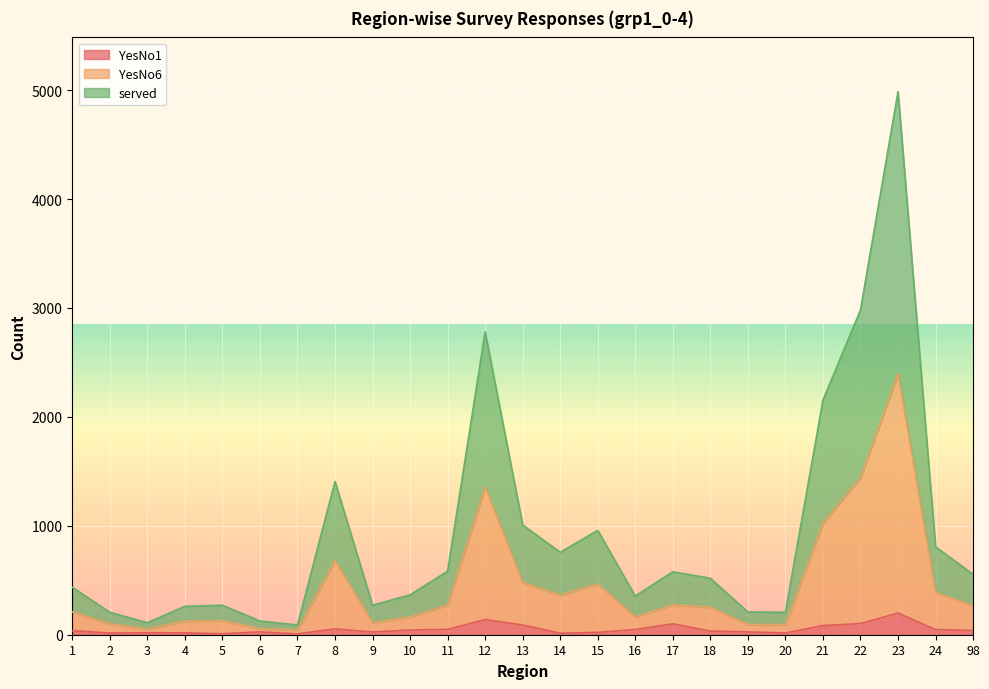

At which category is the sum across all series the highest?

23